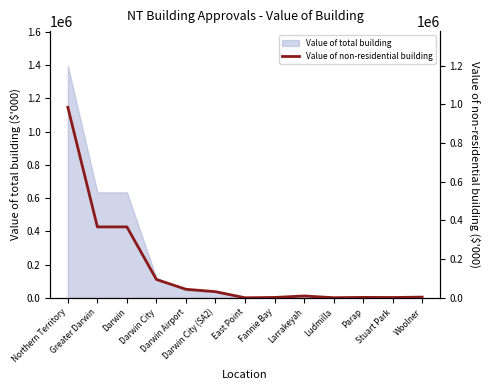

Reading right to left, extract all data points from this chart.

3552.0	1546.4	2074.6	550.0	9386.8	1852.4	103.2	31721.5	44070.5	94857.4	366707.8	366707.8	985454.8